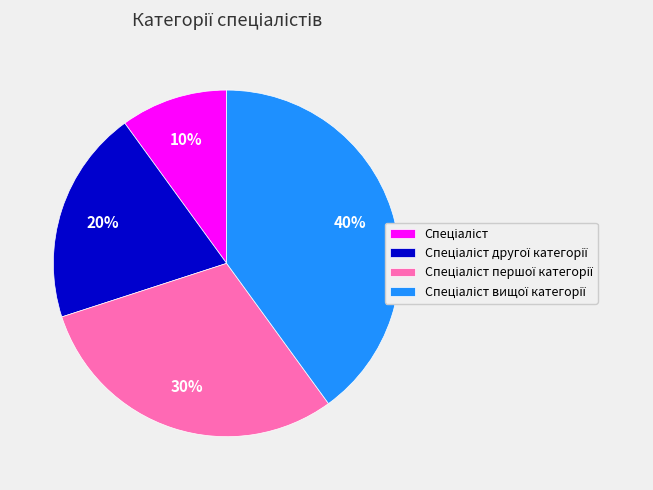

To the nearest percent, what is the average slice percentage?

25%